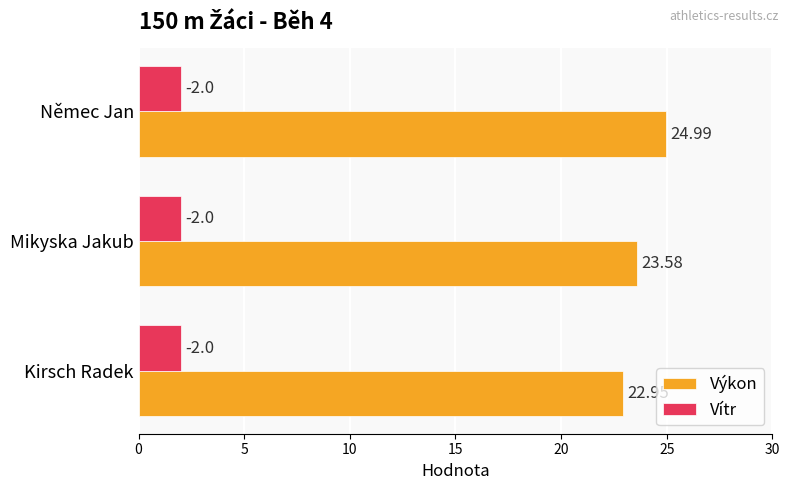

What is the sum of the Vítr values at Kirsch Radek and Němec Jan?

4.0